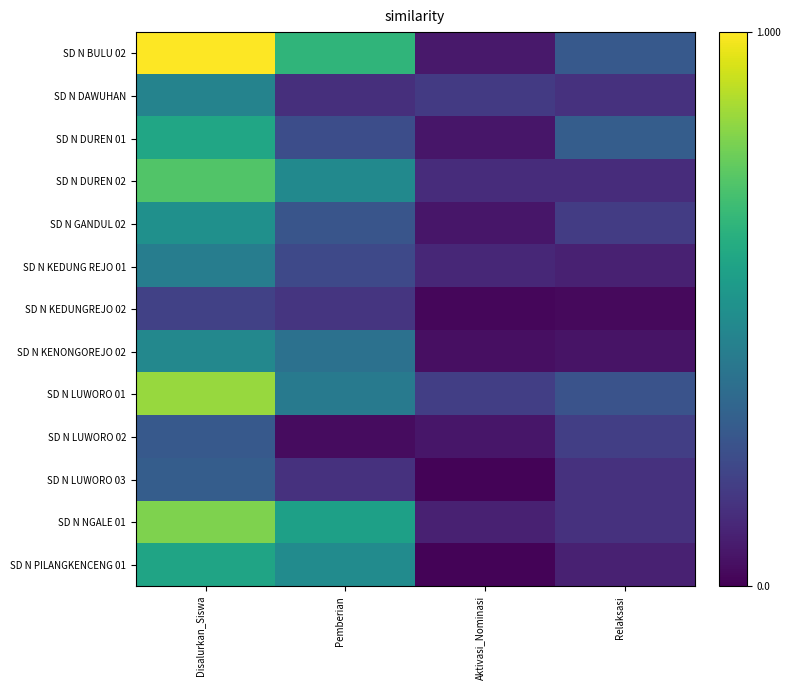

List the series in order of their peak value, lowest first.

SD N KEDUNGREJO 02, SD N LUWORO 02, SD N LUWORO 03, SD N KEDUNG REJO 01, SD N DAWUHAN, SD N KENONGOREJO 02, SD N GANDUL 02, SD N PILANGKENCENG 01, SD N DUREN 01, SD N DUREN 02, SD N NGALE 01, SD N LUWORO 01, SD N BULU 02